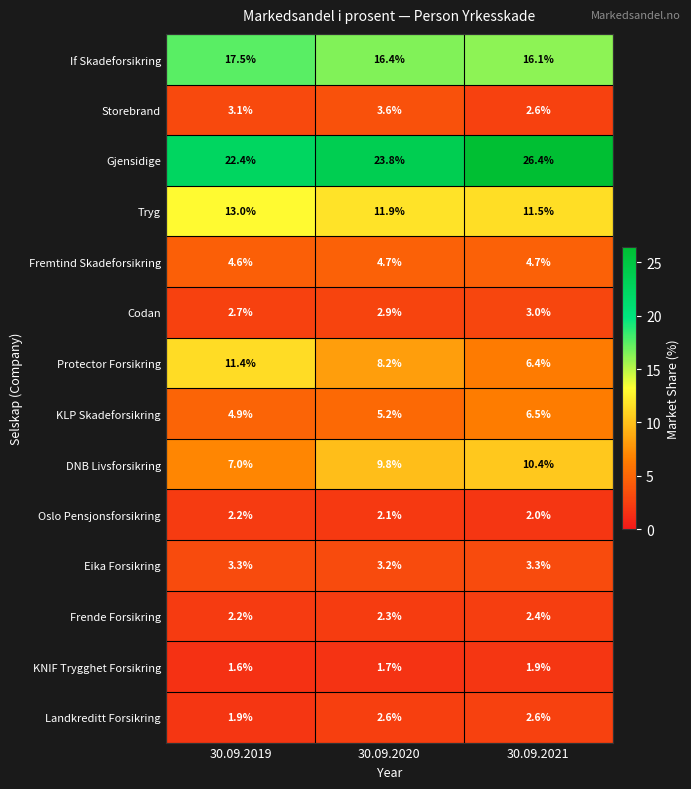

What is the difference between the second highest and minimum values in the Landkreditt Forsikring series?

0.7